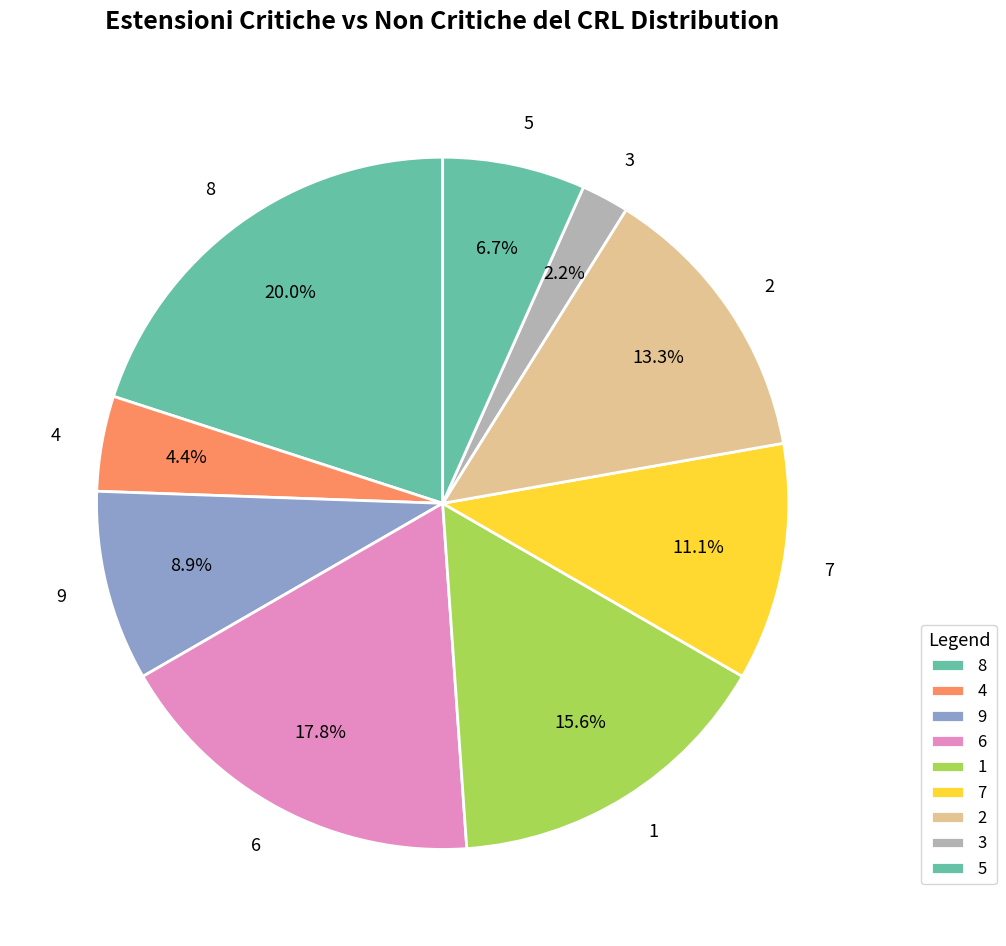

Rank the categories by value from lowest to highest.

3, 4, 5, 9, 7, 2, 1, 6, 8